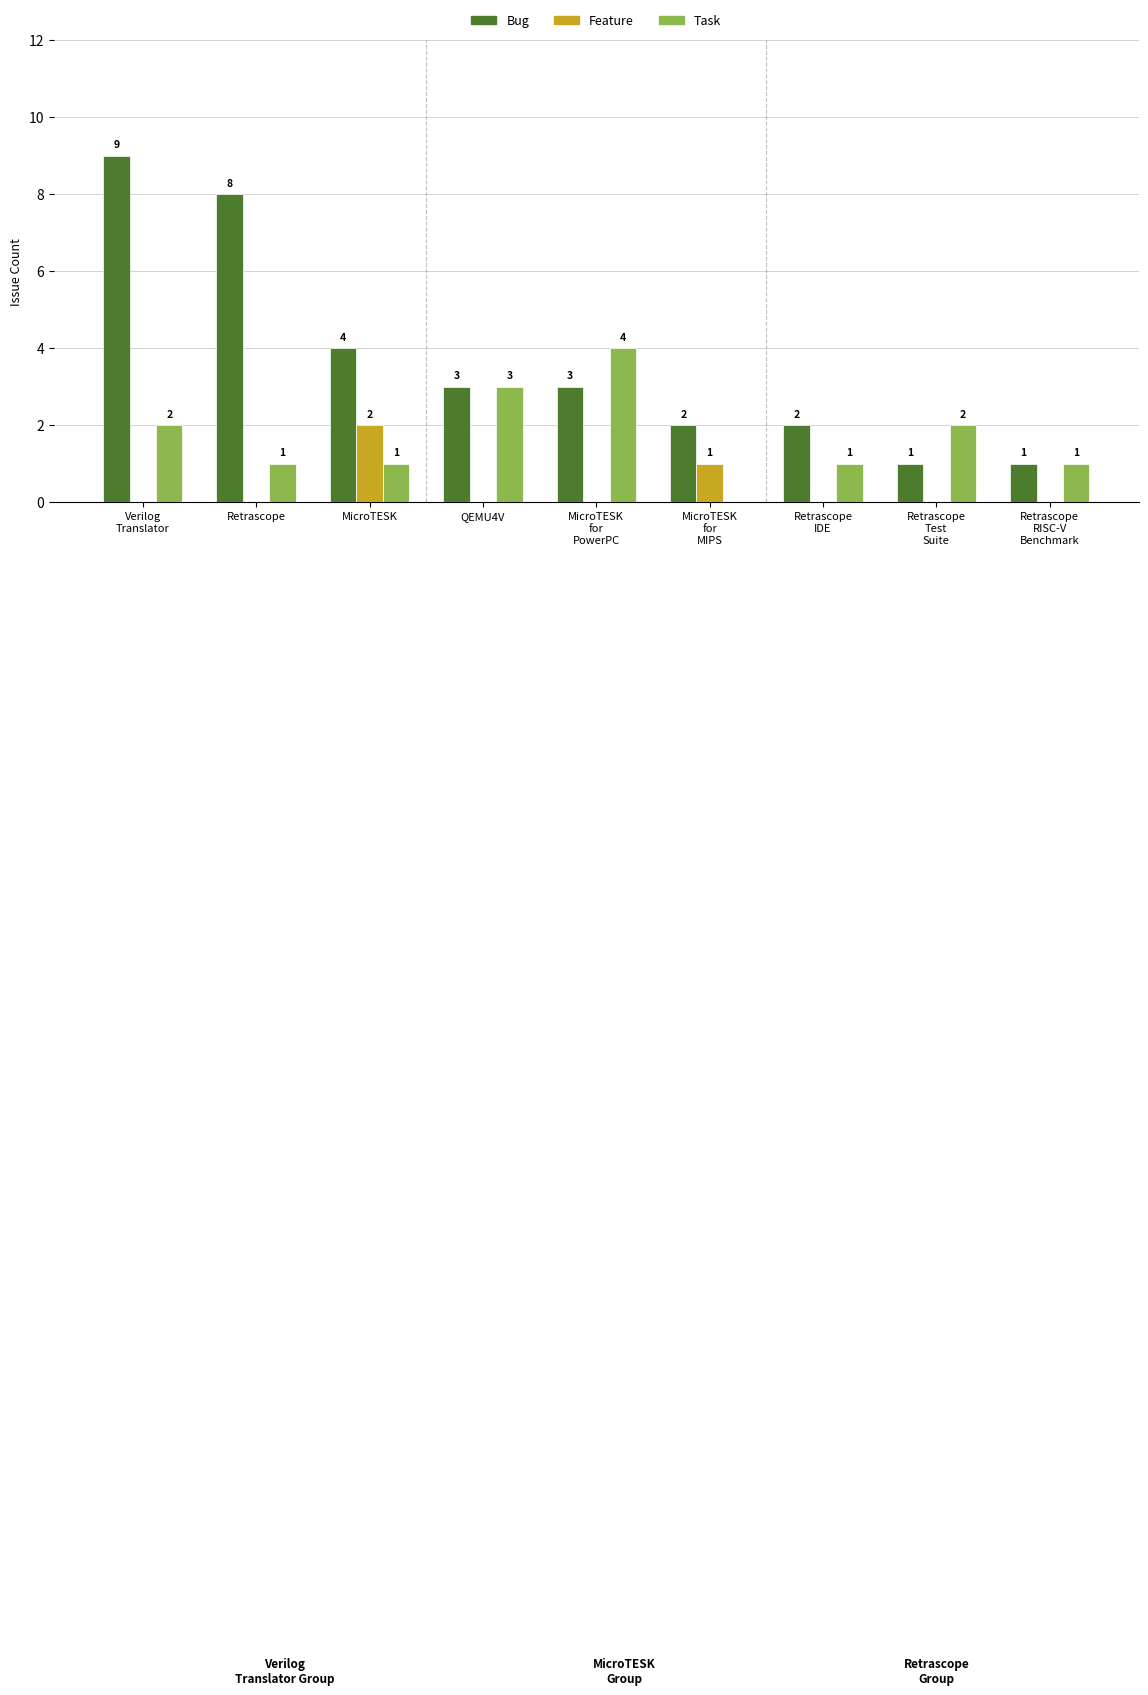

What is the maximum value shown in the chart?

9